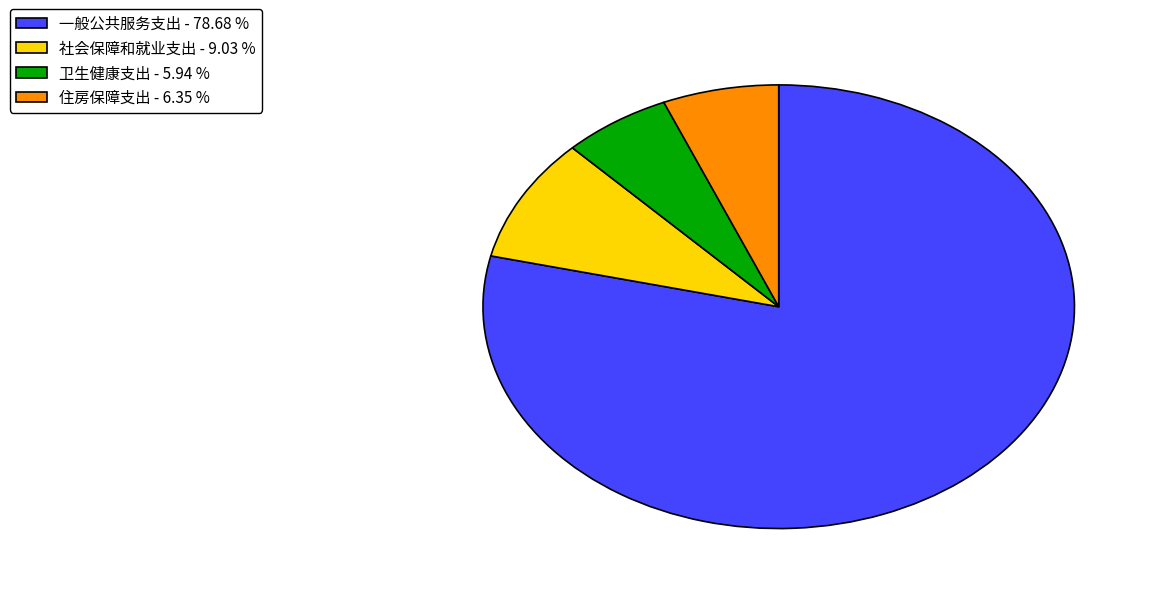

Count the number of slices in the pie.

4